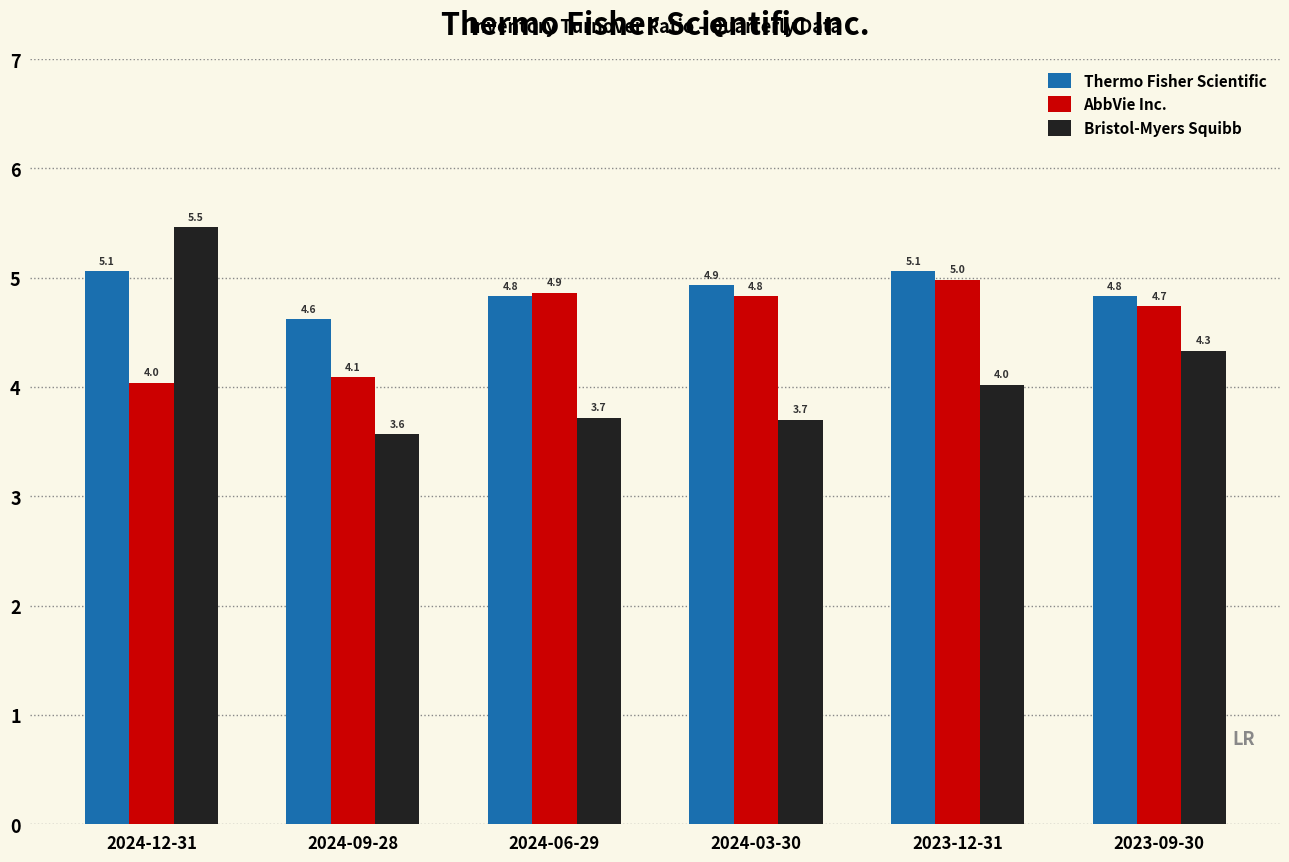

Which series has the largest total across all categories?

Thermo Fisher Scientific